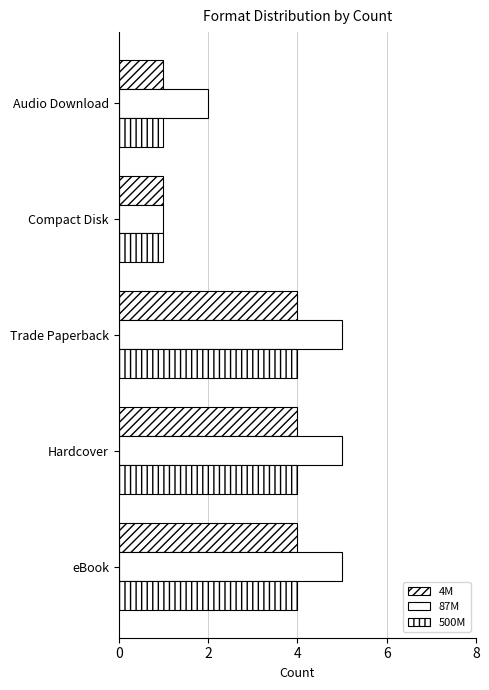

How many data points does each series have?

5